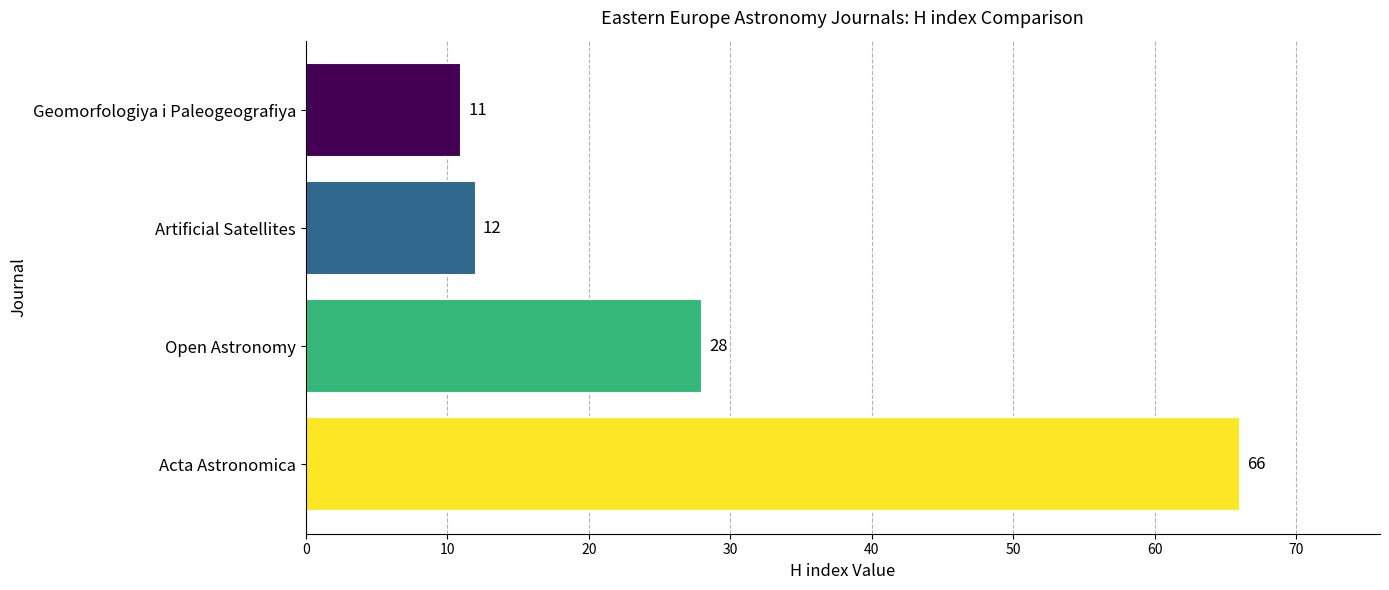

What is the maximum value shown in the chart?

66